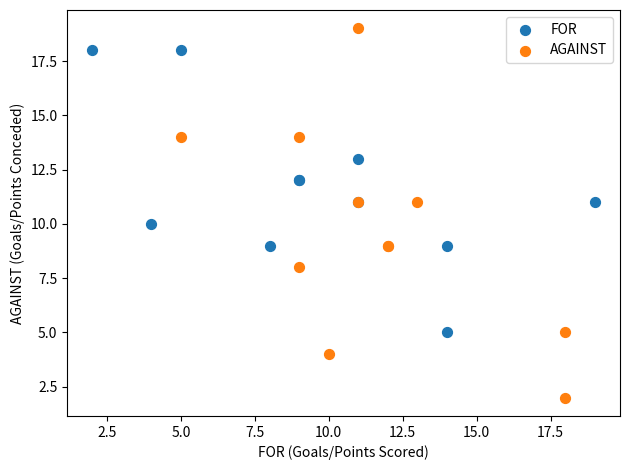

Which series contains the highest Y value?

AGAINST